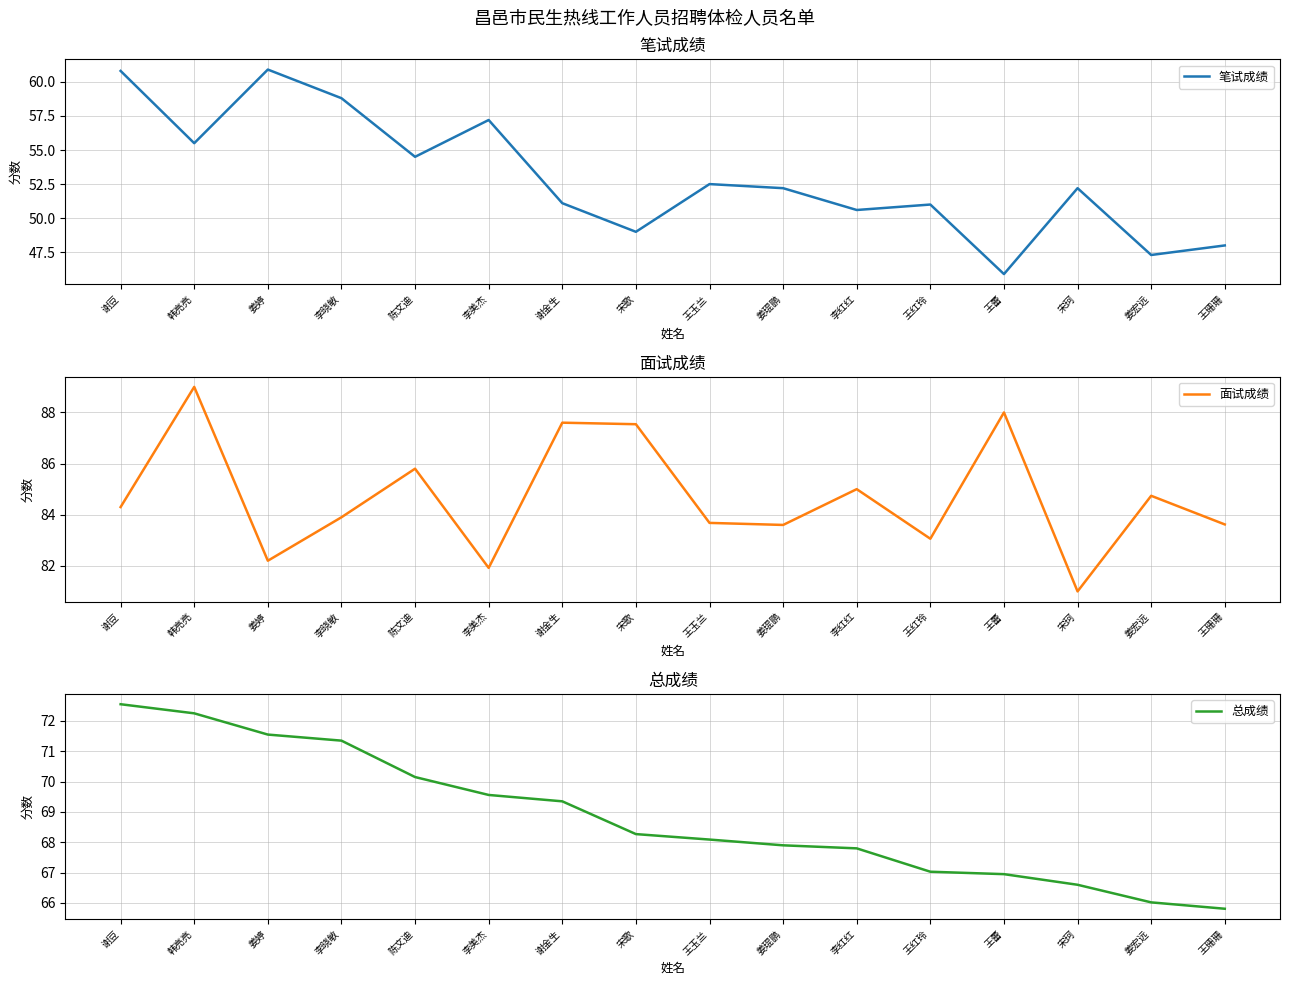

The 总成绩 series shows 67.0 at 王红玲. True or false?

True